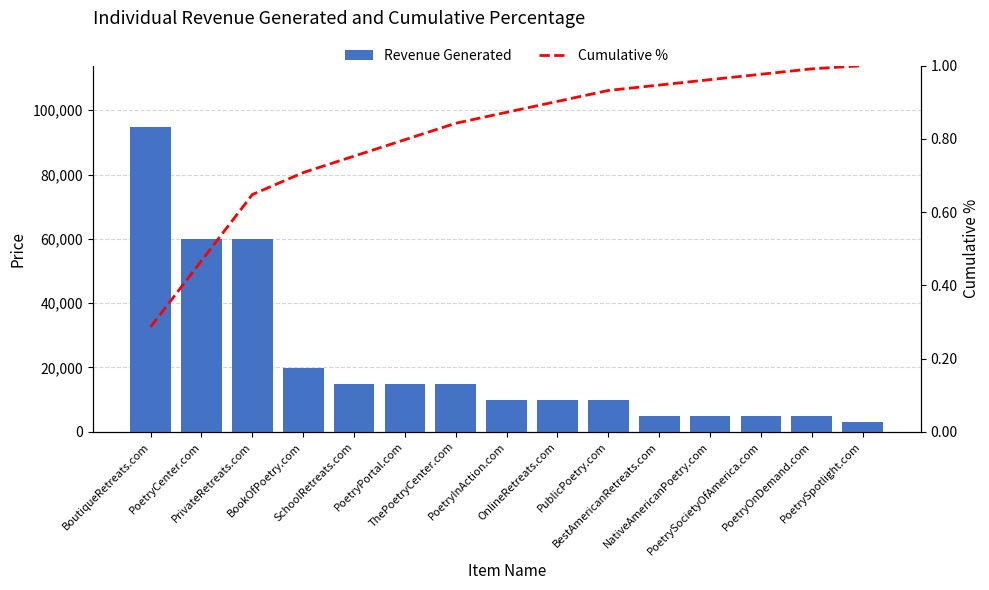

The Revenue Generated series shows 25489.3 at SchoolRetreats.com. True or false?

False